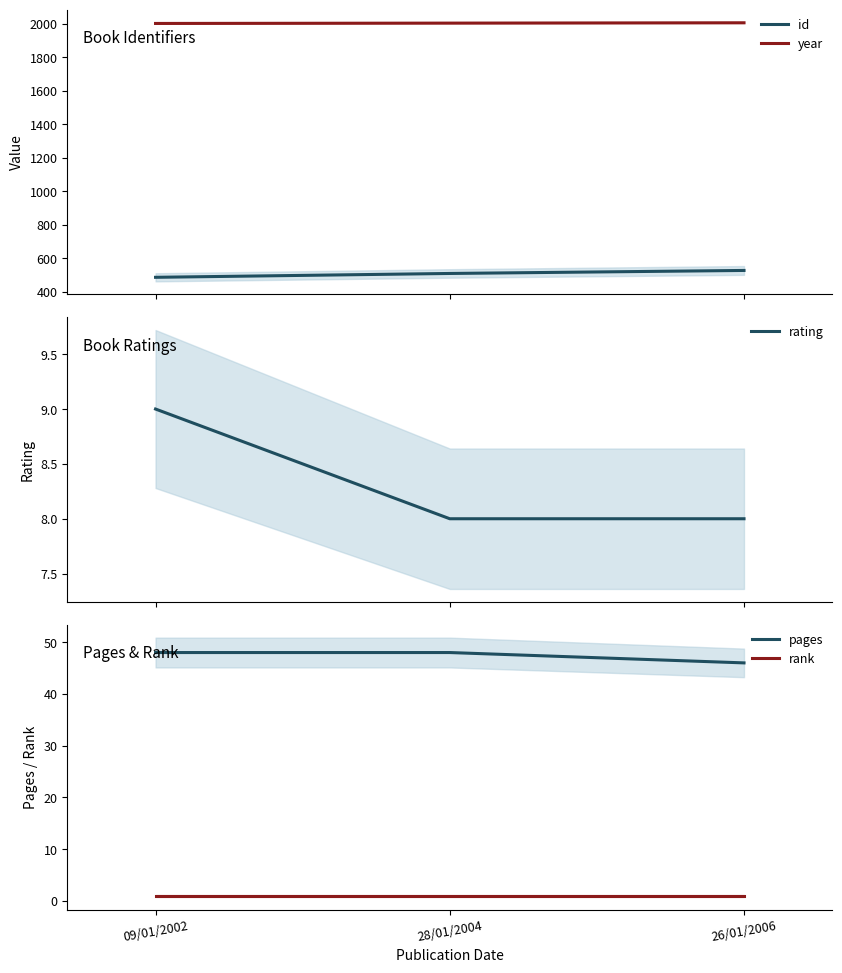

Between 09/01/2002 and 28/01/2004, which is larger?

28/01/2004